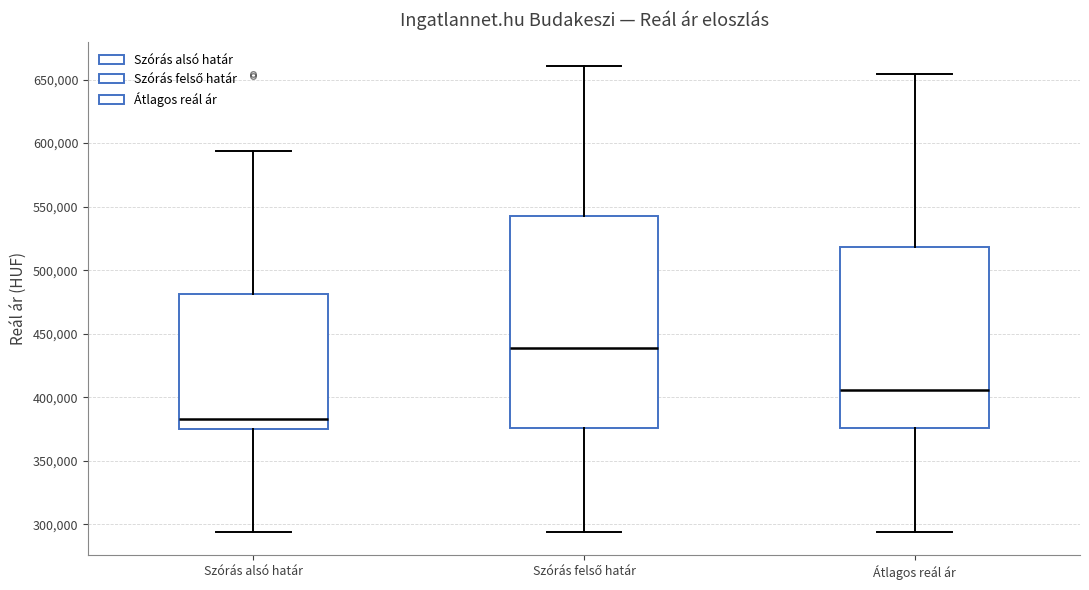

Reading left to right, transcribe this box plot: for each box, give where its median line is, the range the box spans, and where its two whiskers end, as read against the y-axis. The values are not printed on the chart, so give them approximately, as read against the axis.

Szórás alsó határ: median 385000, box 375000 to 480000, whiskers 295000 to 595000
Szórás felső határ: median 440000, box 375000 to 545000, whiskers 295000 to 660000
Átlagos reál ár: median 405000, box 375000 to 520000, whiskers 295000 to 655000